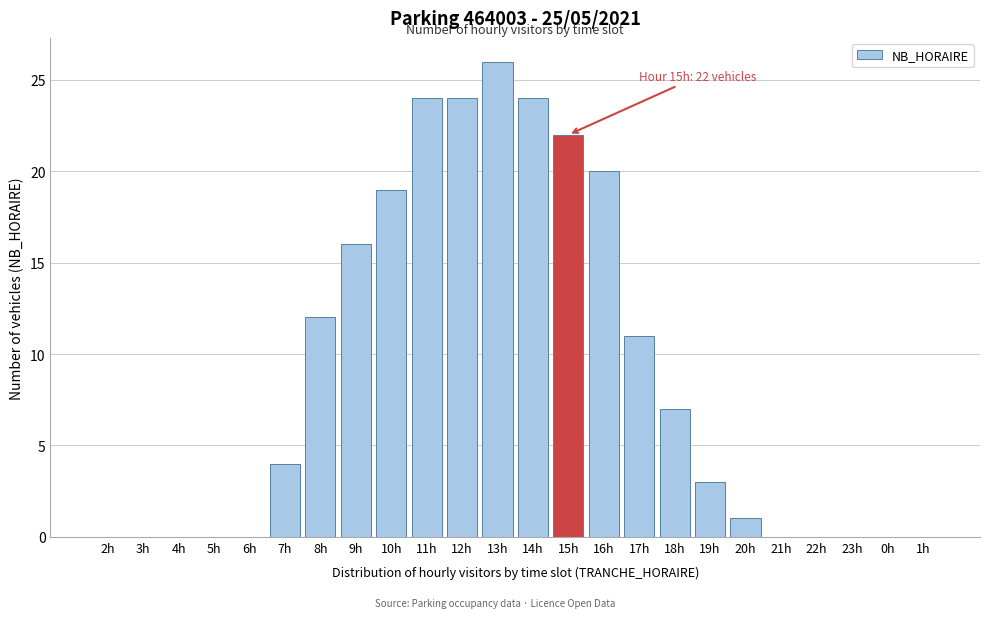

Reading left to right, list all the values displayed in this chart.

2h=0	3h=0	4h=0	5h=0	6h=0	7h=4	8h=12	9h=16	10h=19	11h=24	12h=24	13h=26	14h=24	15h=22	16h=20	17h=11	18h=7	19h=3	20h=1	21h=0	22h=0	23h=0	0h=0	1h=0